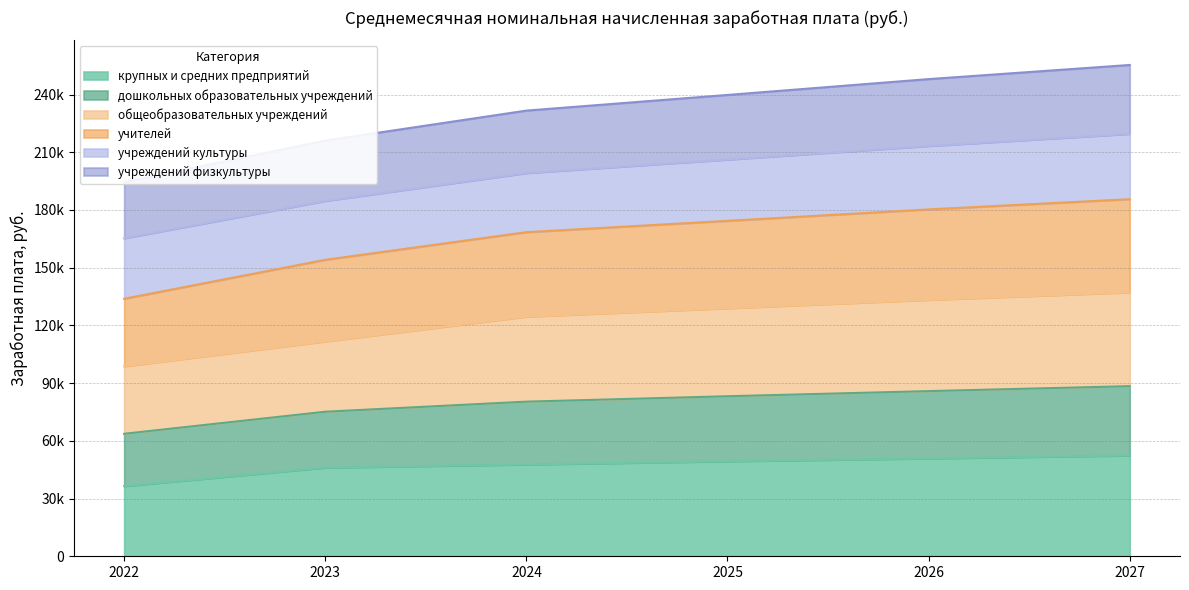

How many data points does each series have?

6